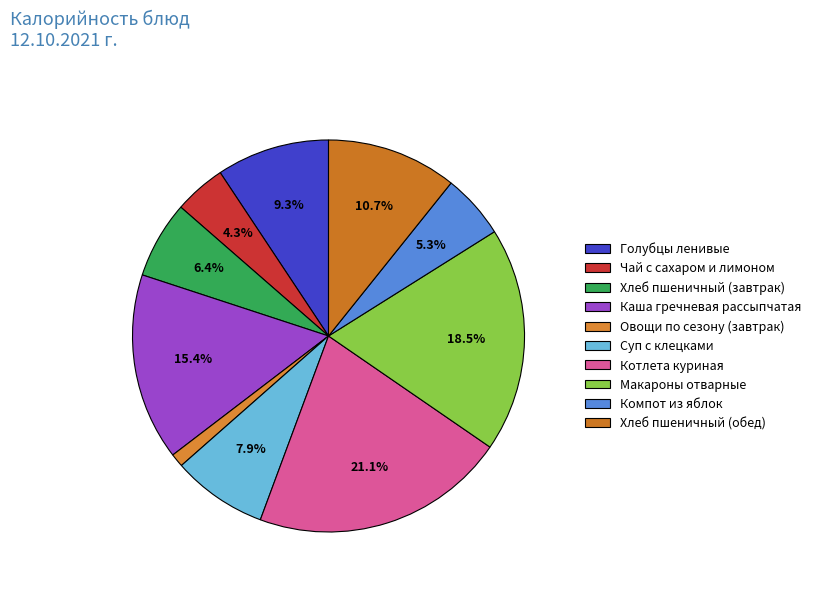

Between Котлета куриная and Хлеб пшеничный (завтрак), which is larger?

Котлета куриная